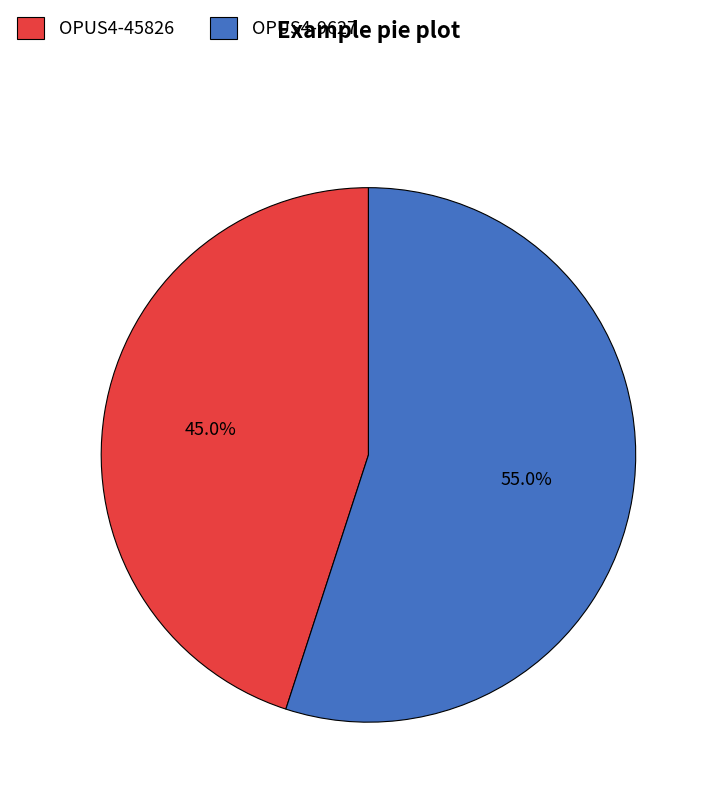

What is the ratio of the value at OPUS4-45826 to the value at OPUS4-9627?

0.8